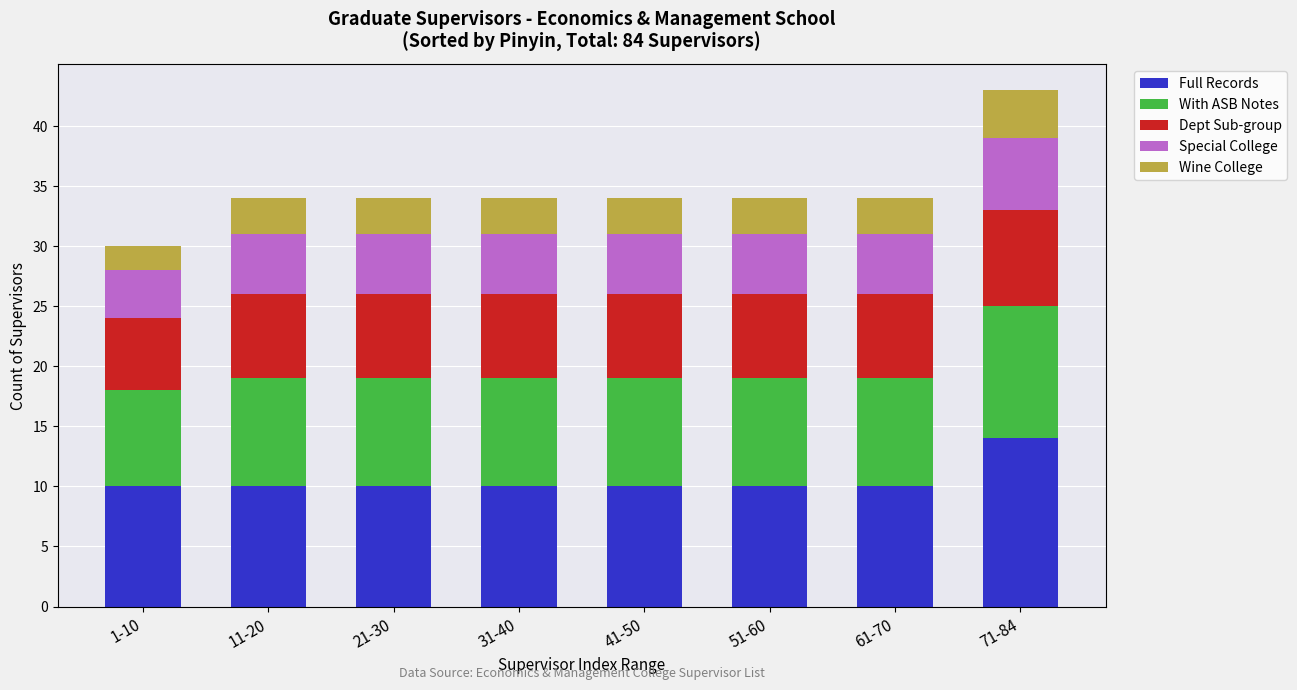

The Full Records series shows 14 at 11-20. True or false?

False